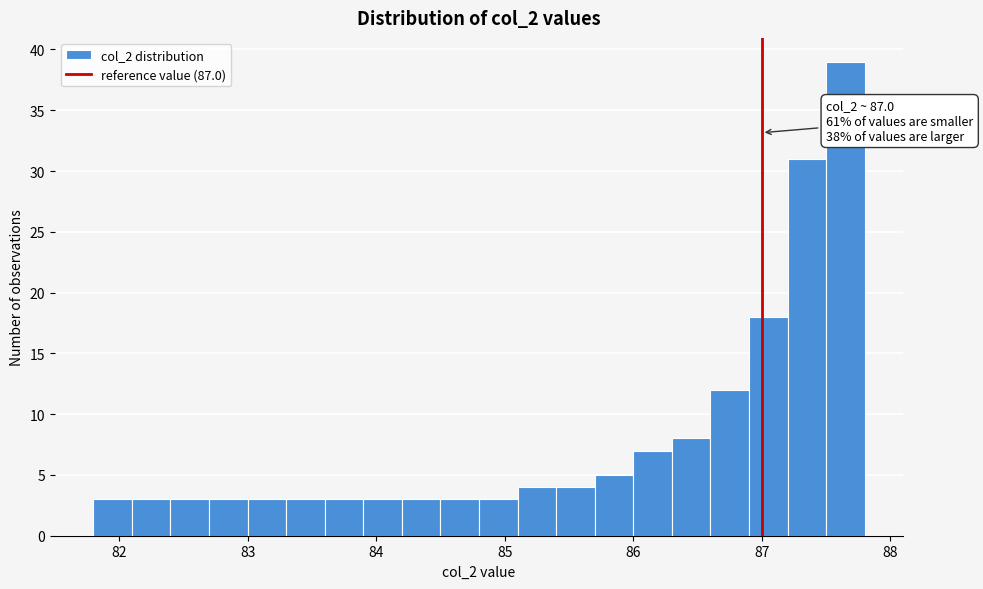

Read against the x-axis, roughly where is the centre of the tallest bar?

87.7